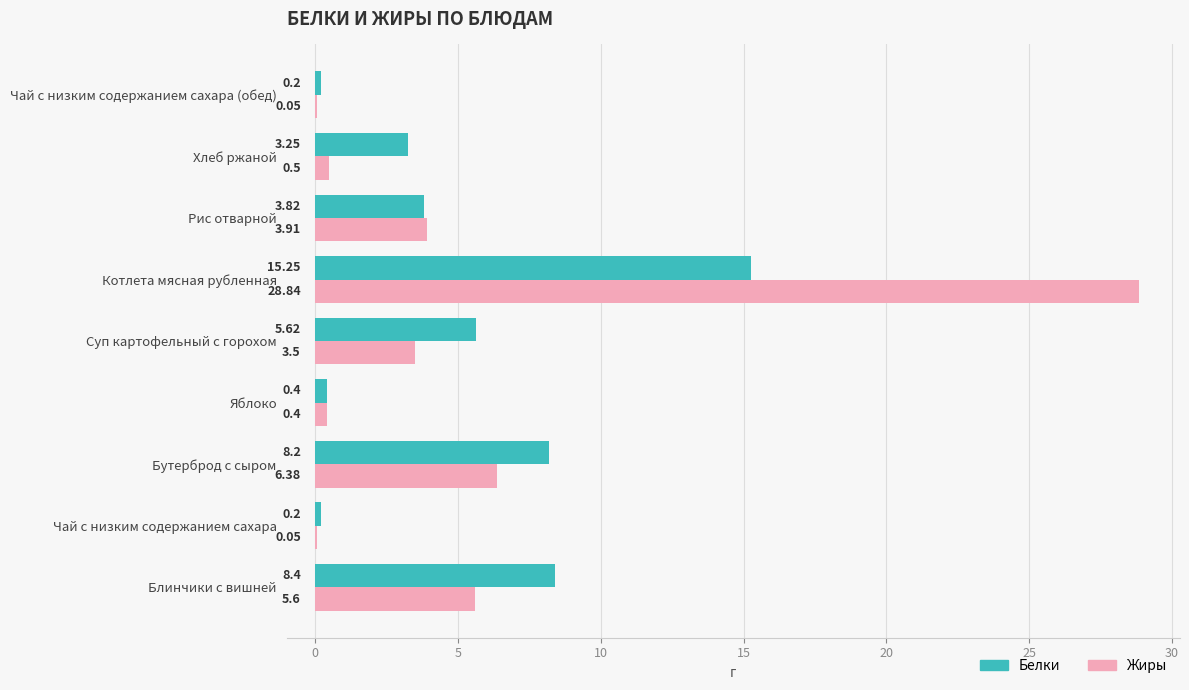

Where is Белки nearest to the value 7?

Бутерброд с сыром